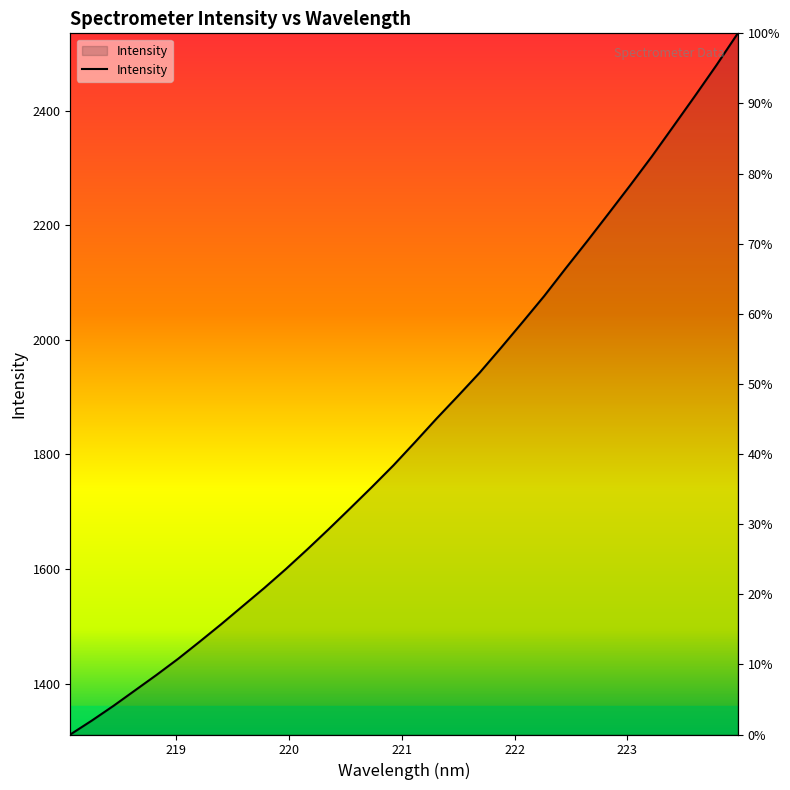

Reading right to left, extract all data points from this chart.

2535.2	2479.2	2425.4	2372.6	2320.1	2270.0	2221.0	2172.4	2124.9	2076.5	2031.2	1986.5	1942.7	1902.3	1862.6	1821.4	1781.0	1743.2	1706.3	1669.9	1634.3	1599.8	1566.8	1535.2	1503.6	1473.1	1443.2	1415.1	1388.0	1361.0	1335.4	1311.1